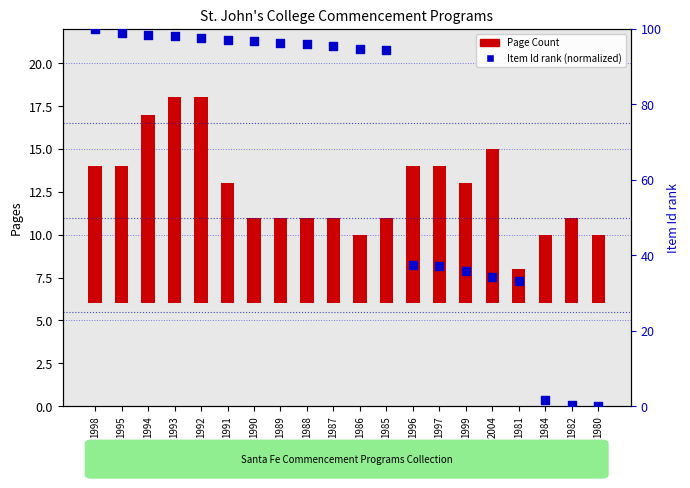

Which series has the largest total across all categories?

Item Id rank (normalized)